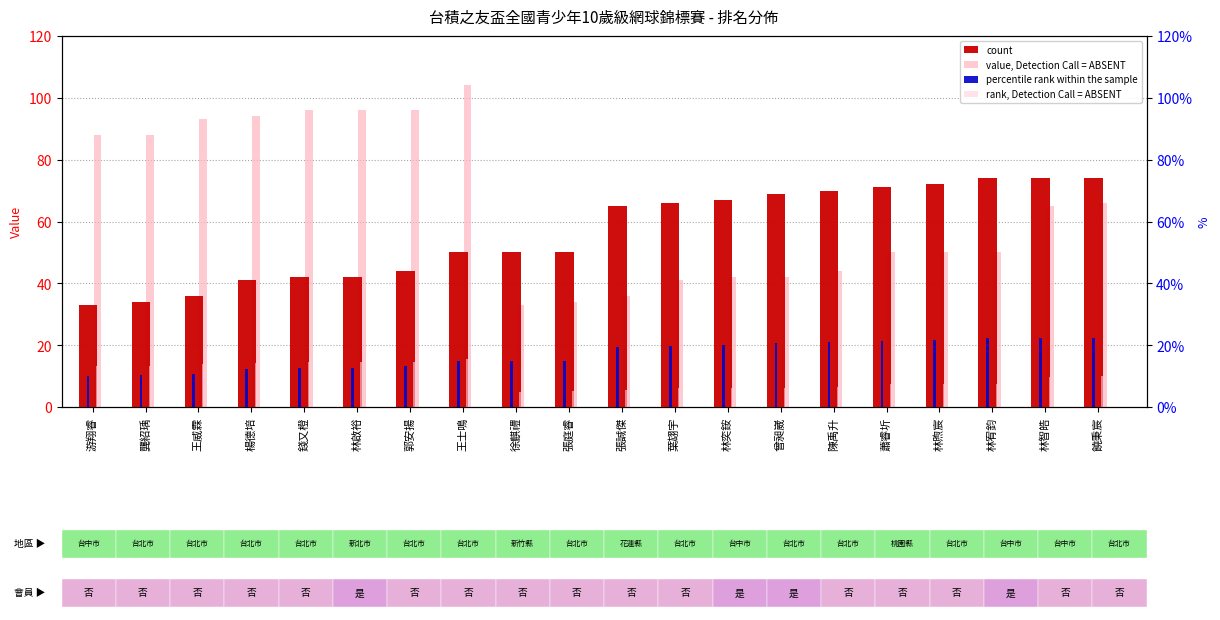

What is the difference between the maximum and minimum values in the rank, Detection Call = ABSENT series?

10.6